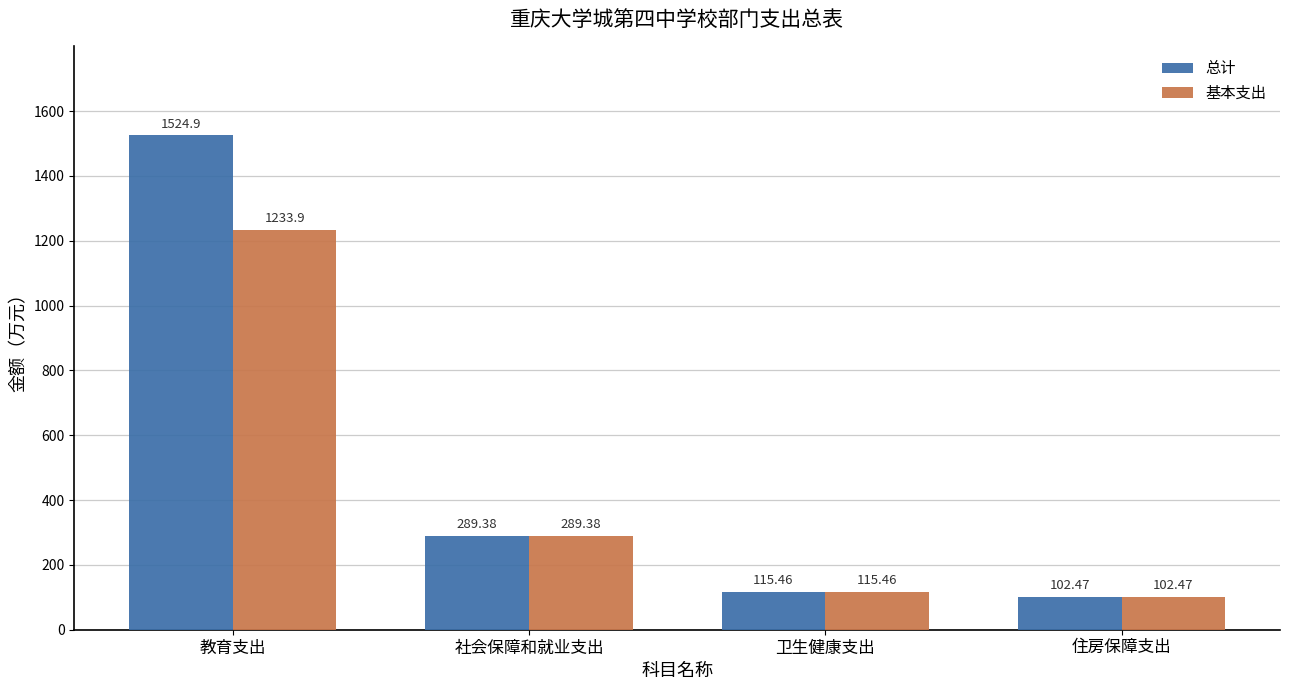

Does the chart contain any negative values?

No